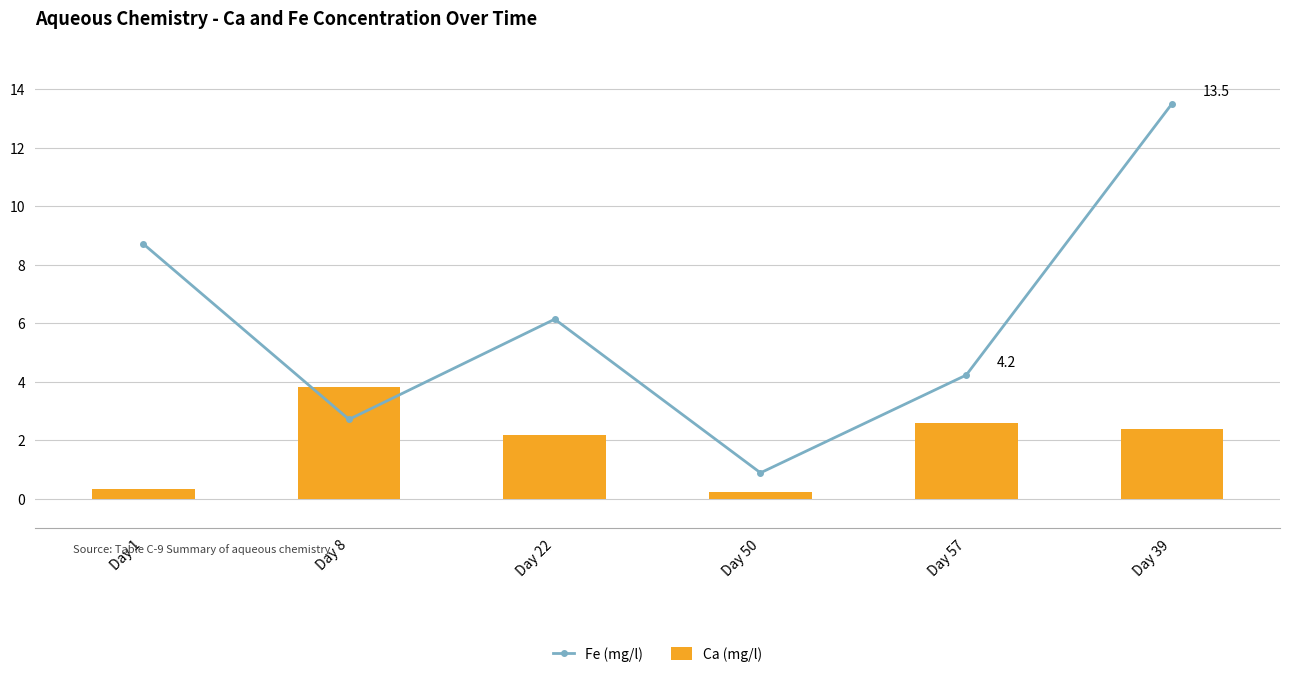

What is the total value across all series at Day 39?

15.9